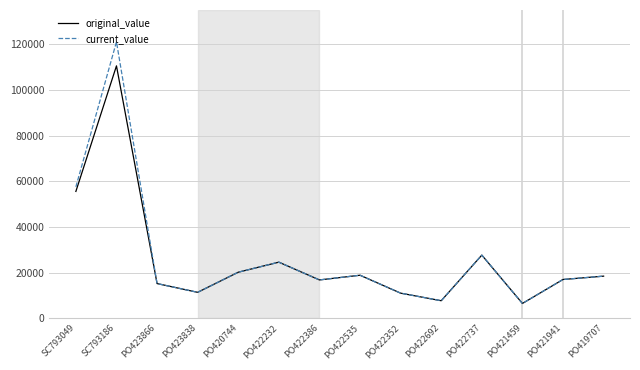

True or false: current_value has a value of 16530.7 at PO422352.

False